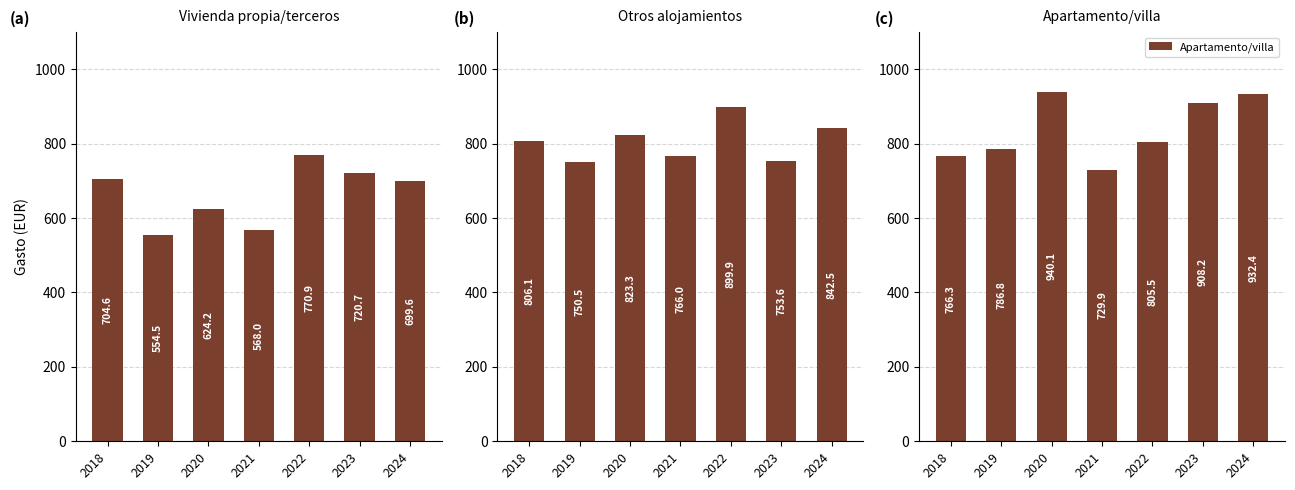

The value of Vivienda propia/terceros at 2018 is 470.5. True or false?

False